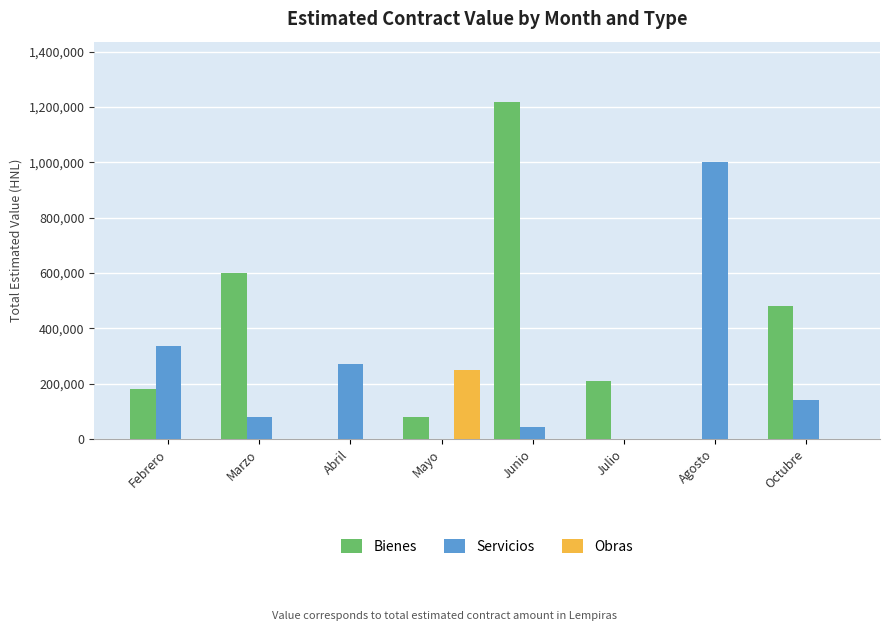

True or false: Bienes has a value of 0.0 at Abril.

True